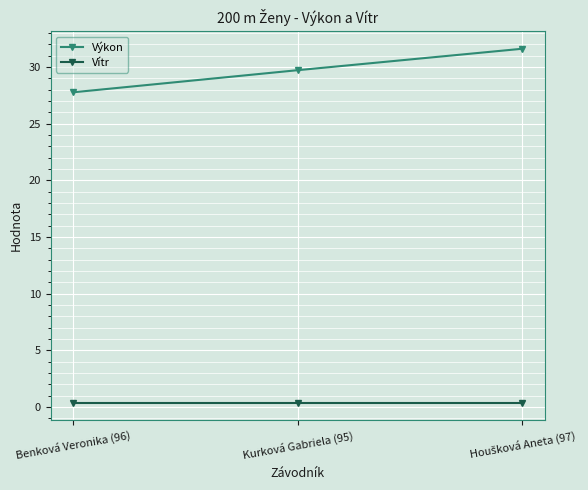

The value of Výkon at Kurková Gabriela (95) is 29.7. True or false?

True